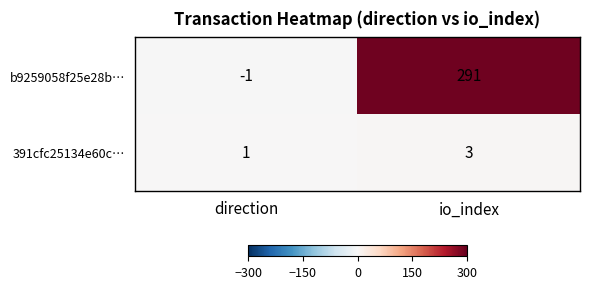

What is the approximate value of 391cfc25134e60c… at io_index?

3